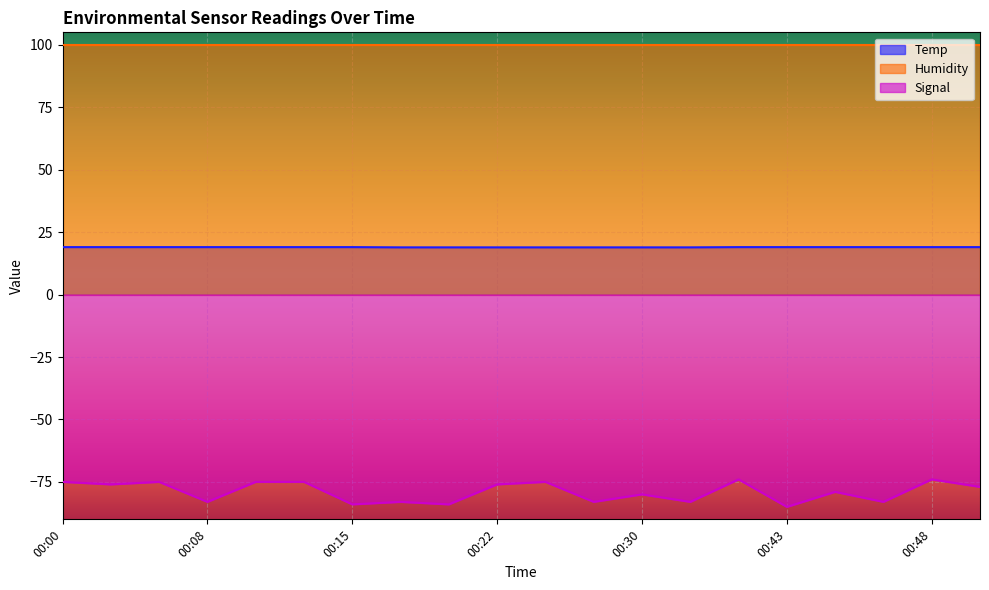

Rank the series by their average value, from lowest to highest.

Signal, Temp, Humidity